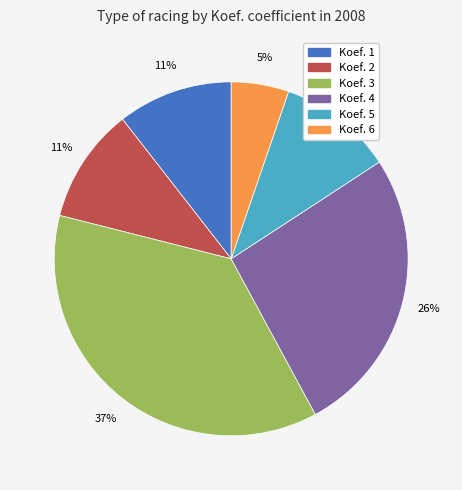

To the nearest percent, what is the difference between the largest and smallest slice percentages?

32%